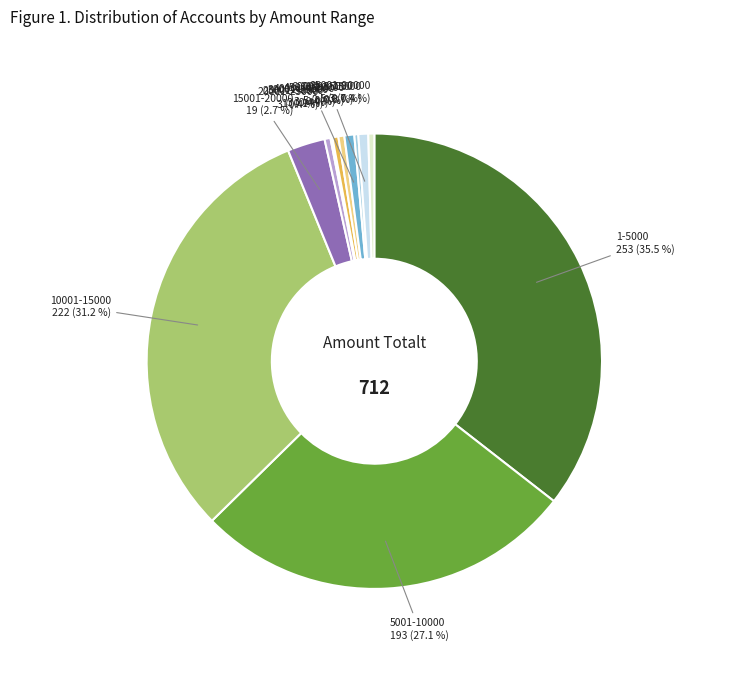

Do 60001-65000 and 10001-15000 together represent more than half of the pie?

No